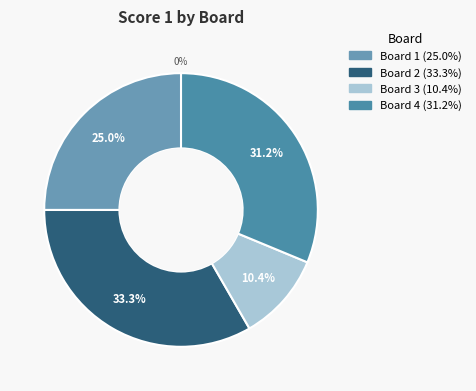

Do Board 1 and Board 4 together represent more than half of the pie?

Yes